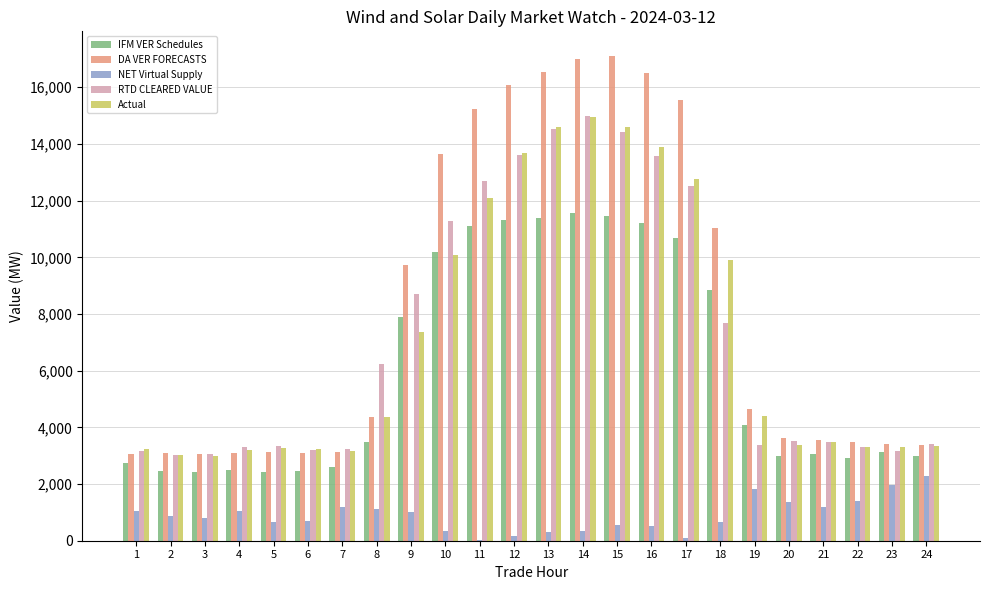

Count the number of data series in this chart.

5